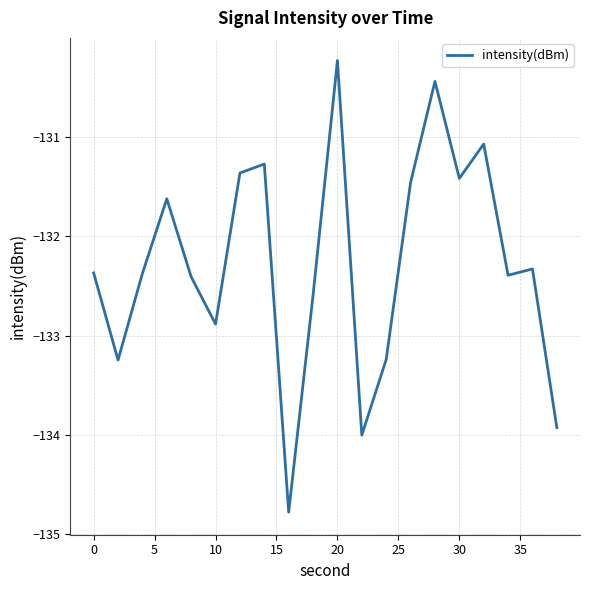

What is the difference between the maximum and minimum values?

4.6